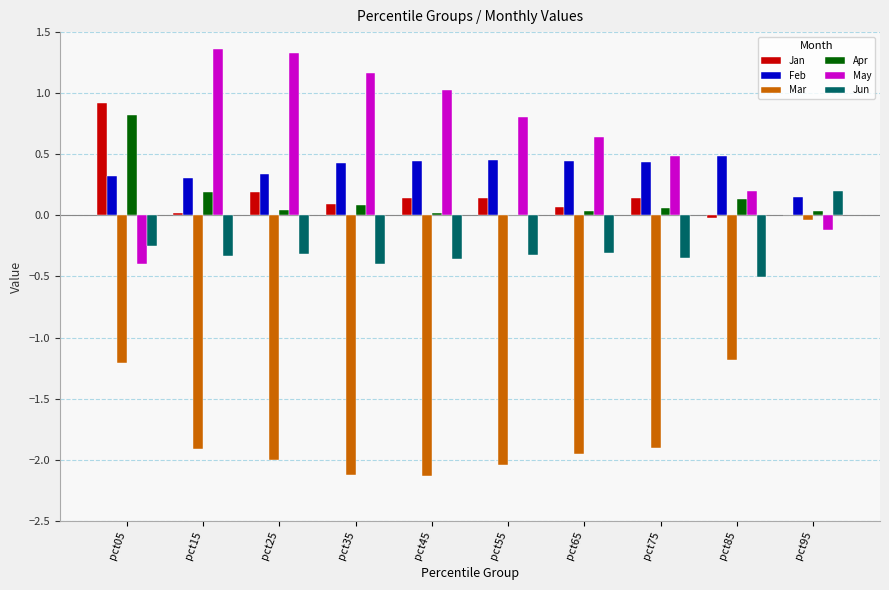

Which series changed the most between pct05 and pct75?

May